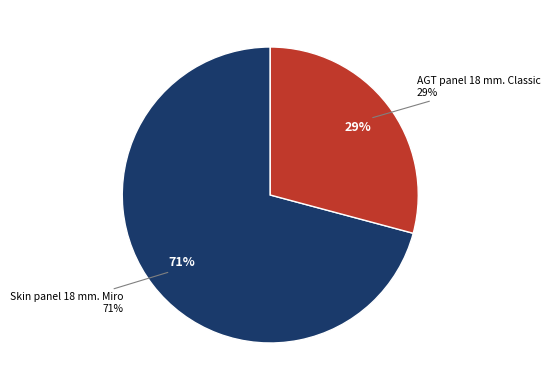

Between Skin panel 18 mm. Miro and AGT panel 18 mm. Classic, which is larger?

Skin panel 18 mm. Miro